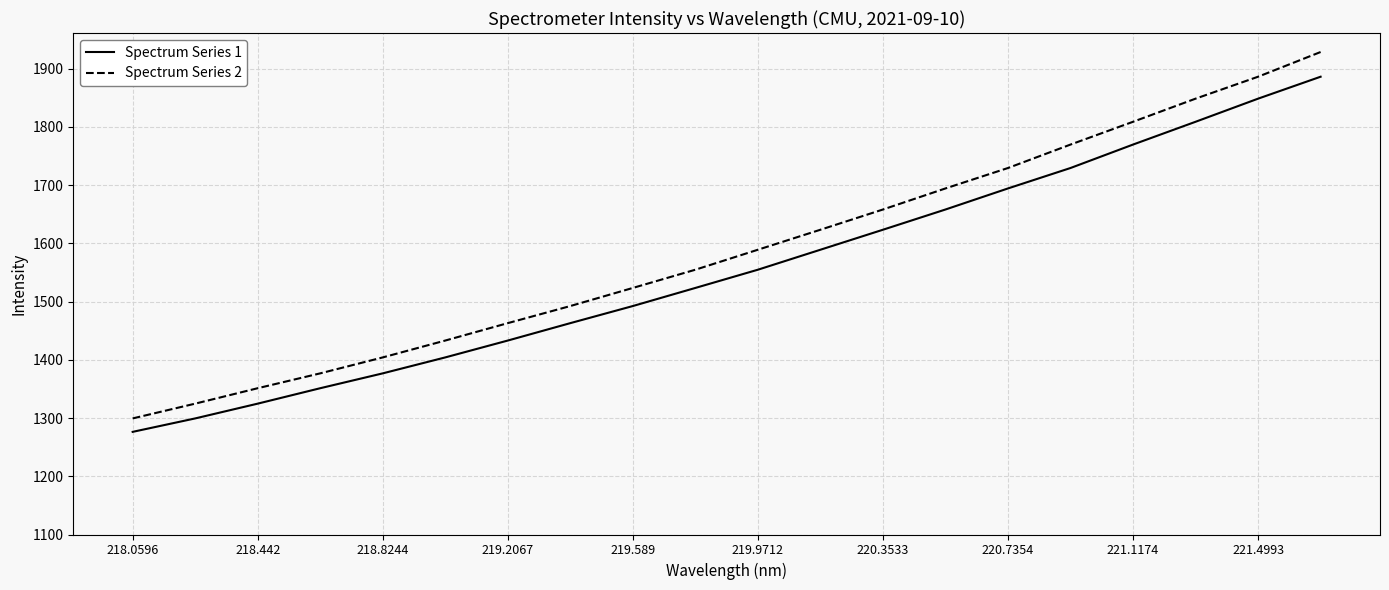

Which series has the largest total across all categories?

Spectrum Series 2